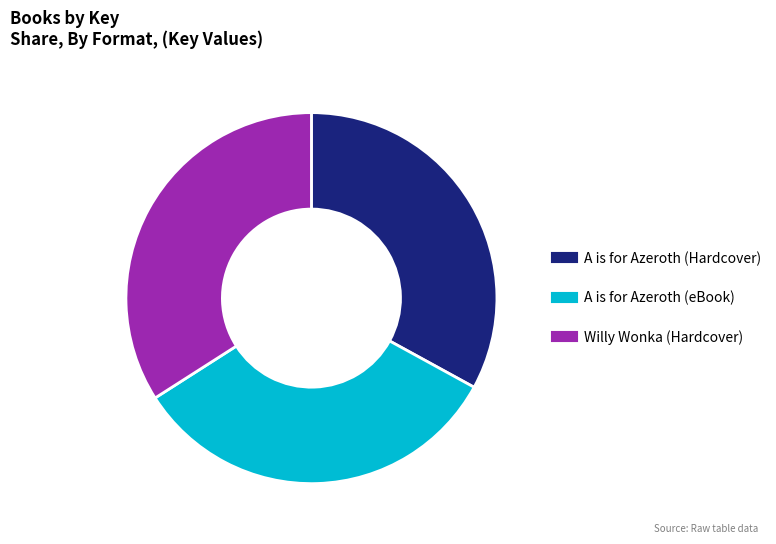

Do A is for Azeroth (eBook) and A is for Azeroth (Hardcover) together represent more than half of the pie?

Yes